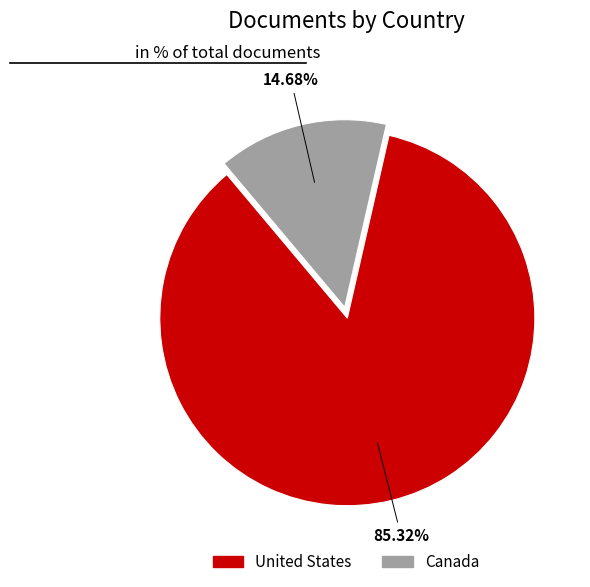

To the nearest percent, what portion does United States represent?

85%